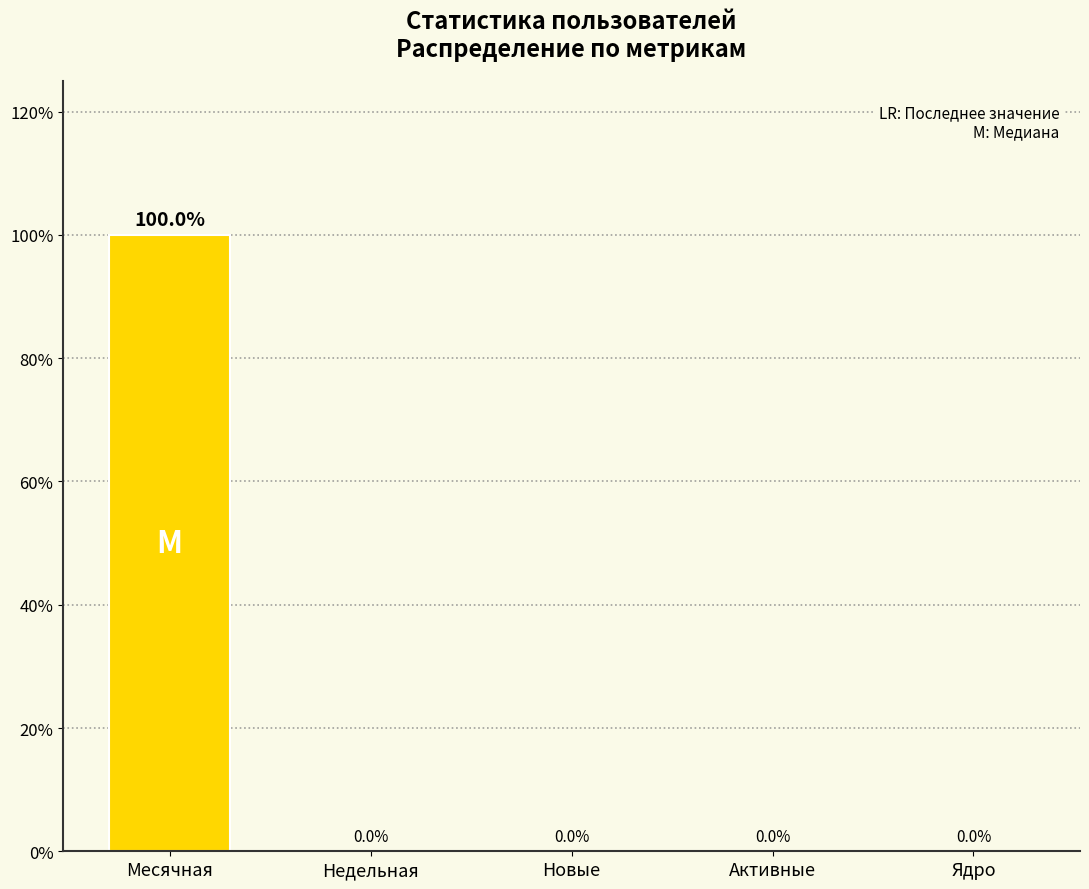

The chart shows a value of 0 at Активные. True or false?

True